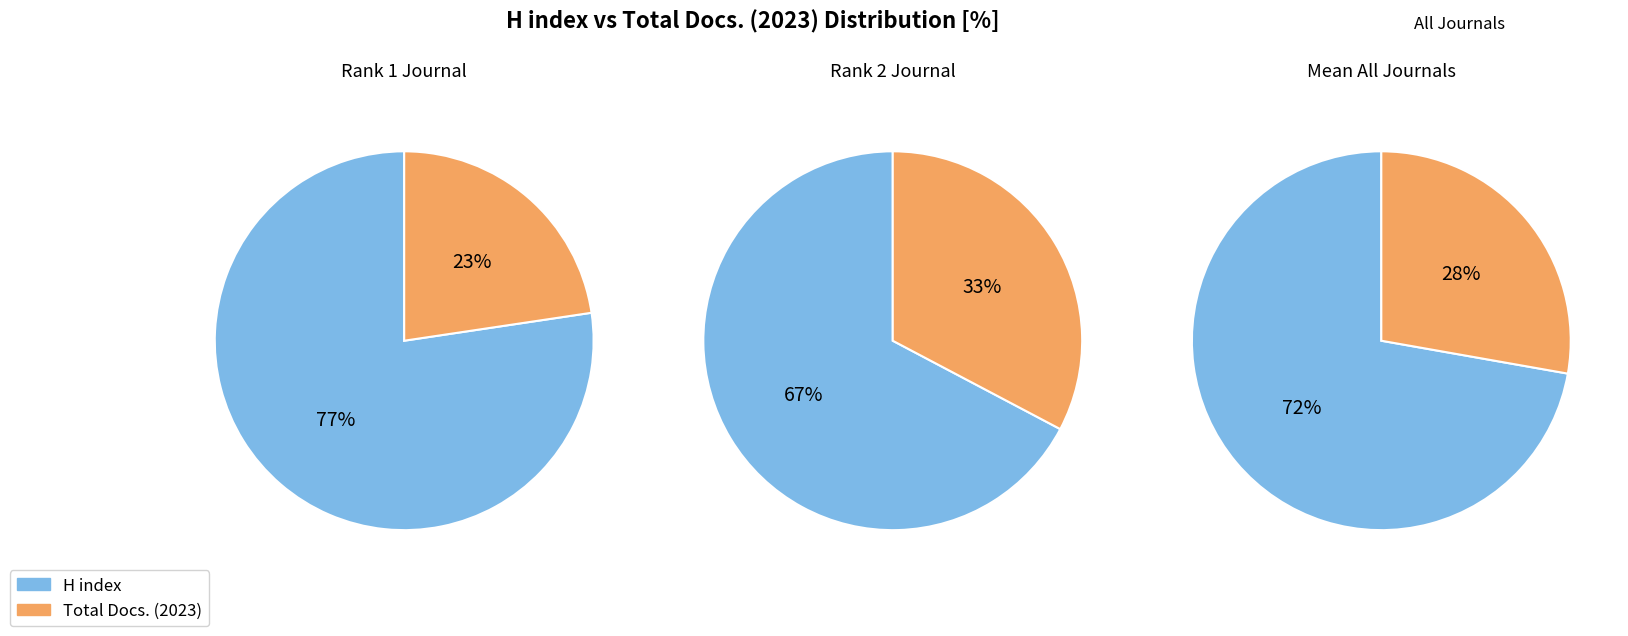

How many segments does this pie chart have?

2